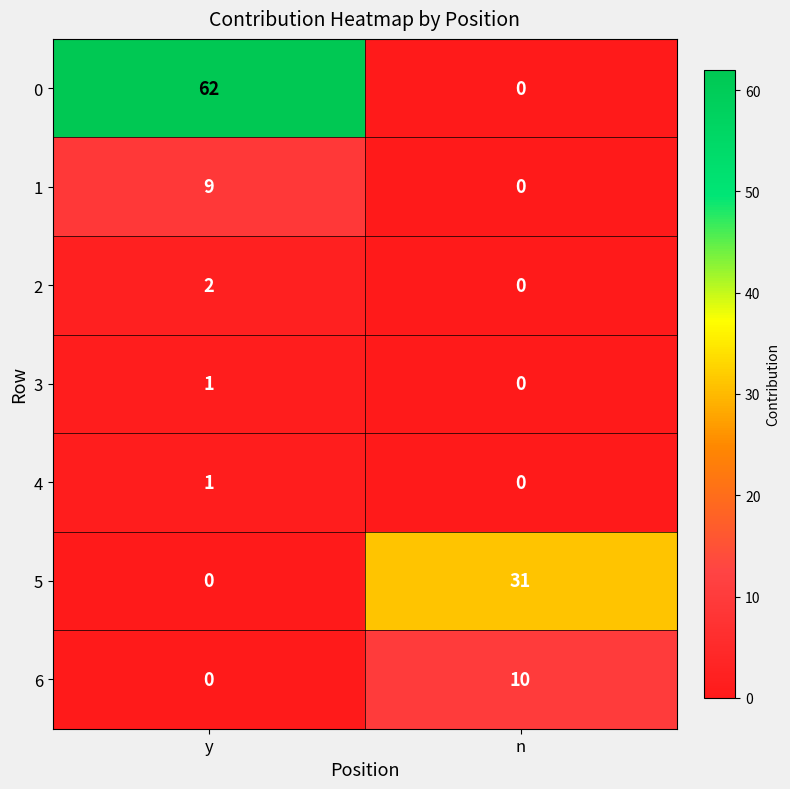

What is the total value across all series at y?

75